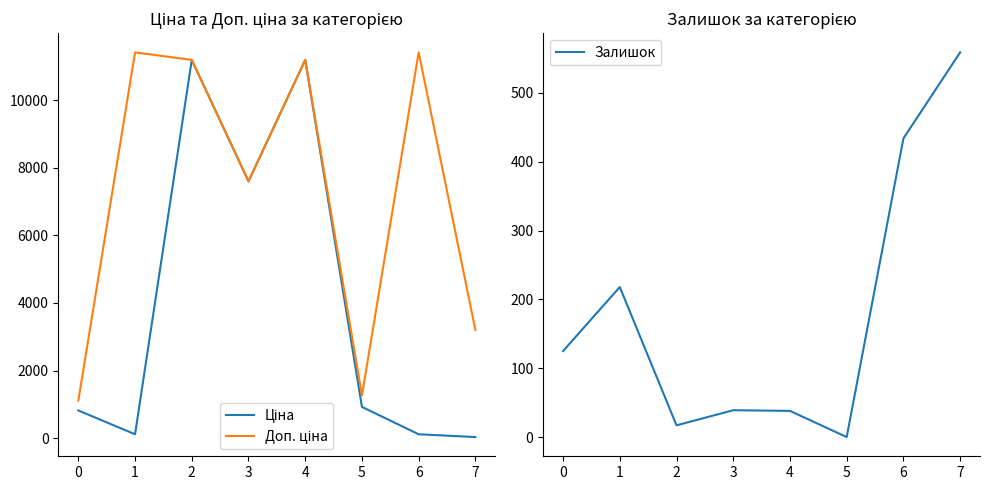

Where is Доп. ціна nearest to the value 6259?

3